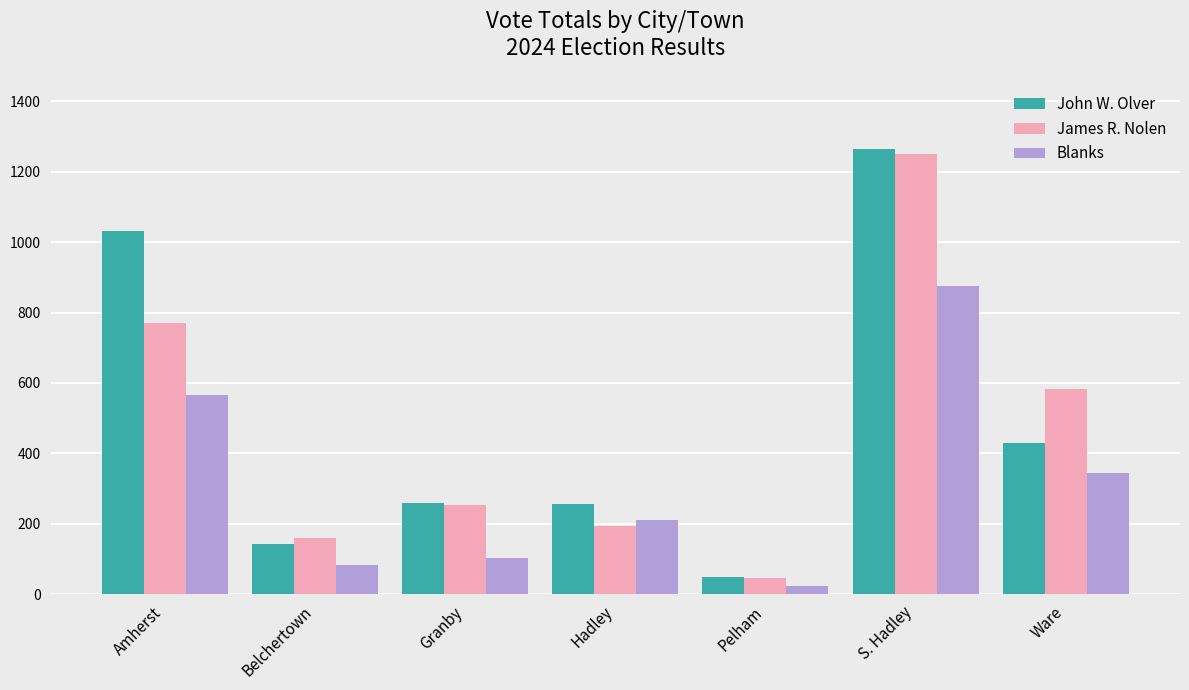

What is the total value across all series at S. Hadley?

3388